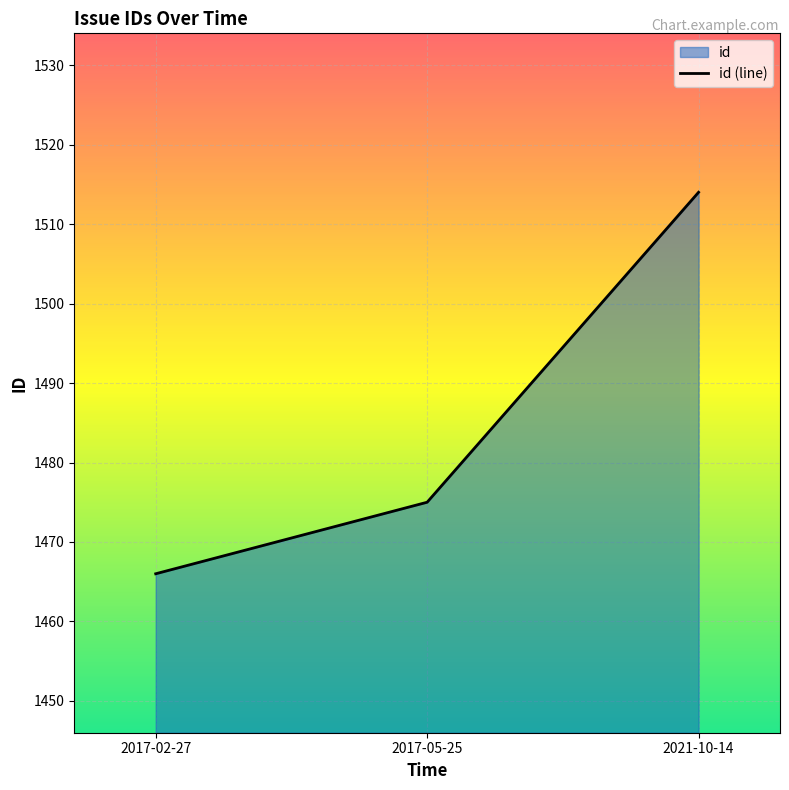

What is the smallest value displayed?

1466